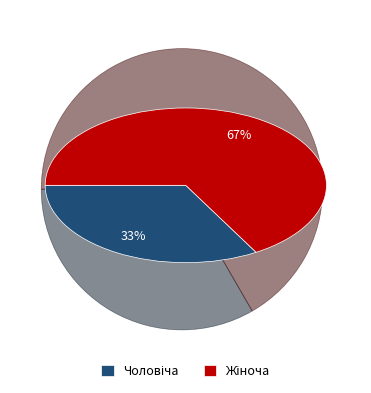

To the nearest percent, what is the average slice percentage?

50%